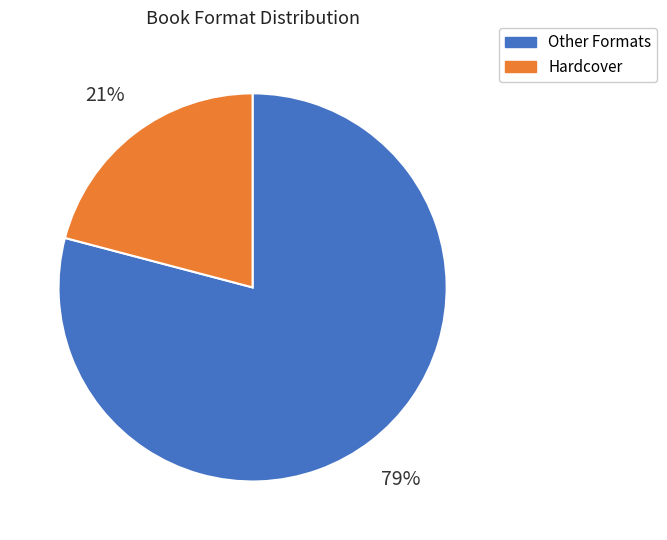

Is the sum of Hardcover and Other Formats greater than half?

Yes